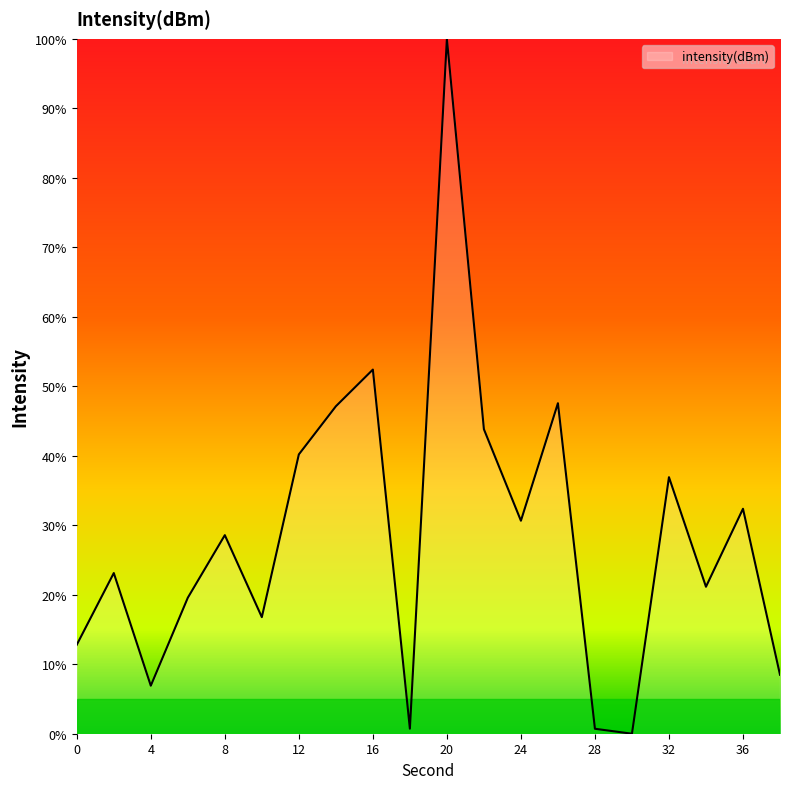

What is the maximum value shown in the chart?

100.0